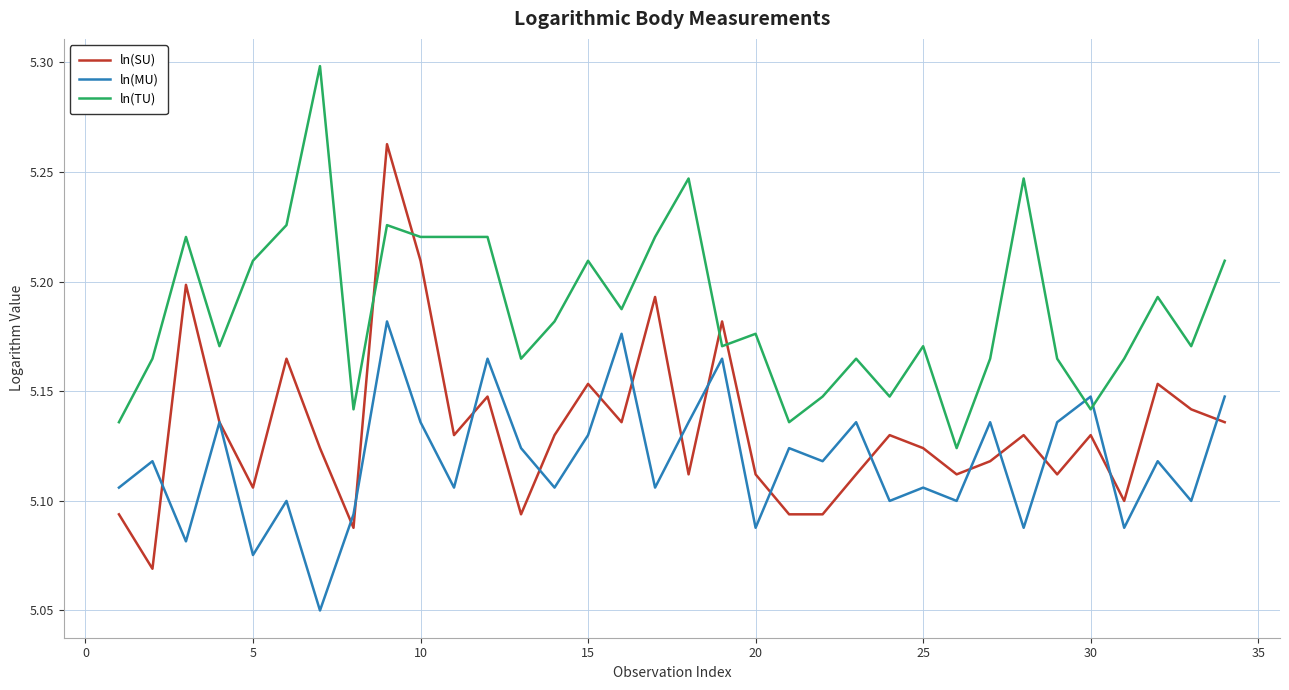

Count the ln(MU) values in the range 5 to 6.

34